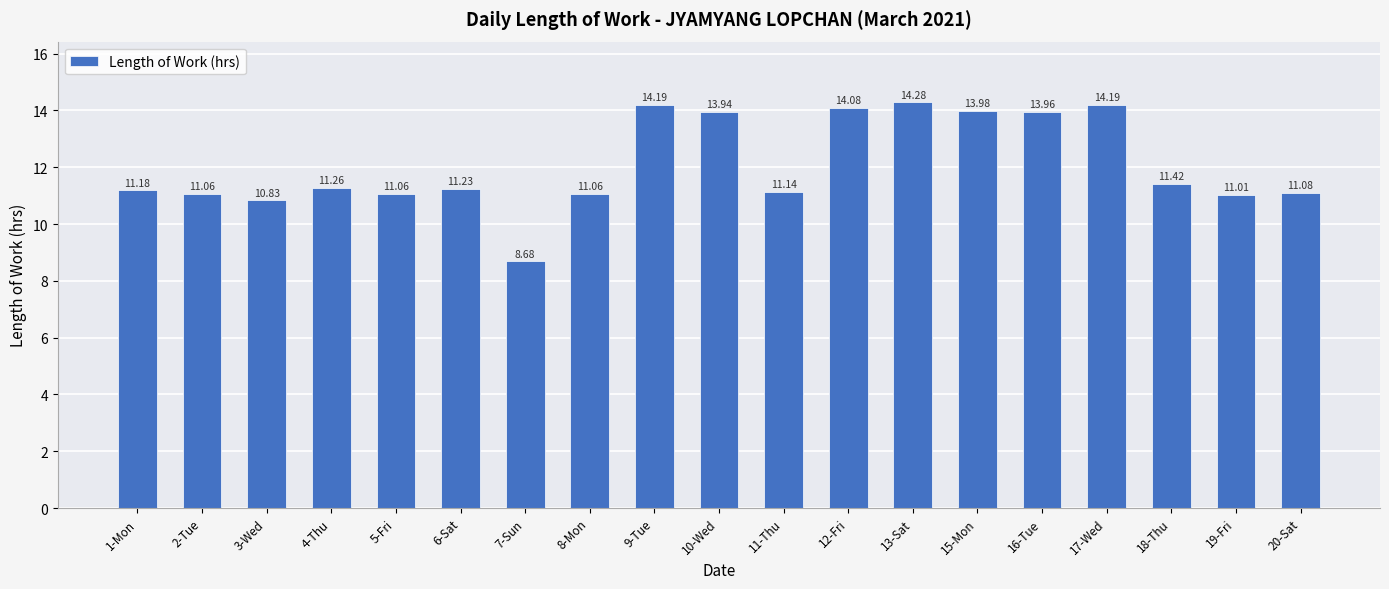

Reading right to left, list all the values displayed in this chart.

20-Sat=11.1	19-Fri=11.0	18-Thu=11.4	17-Wed=14.2	16-Tue=14.0	15-Mon=14.0	13-Sat=14.3	12-Fri=14.1	11-Thu=11.1	10-Wed=13.9	9-Tue=14.2	8-Mon=11.1	7-Sun=8.7	6-Sat=11.2	5-Fri=11.1	4-Thu=11.3	3-Wed=10.8	2-Tue=11.1	1-Mon=11.2